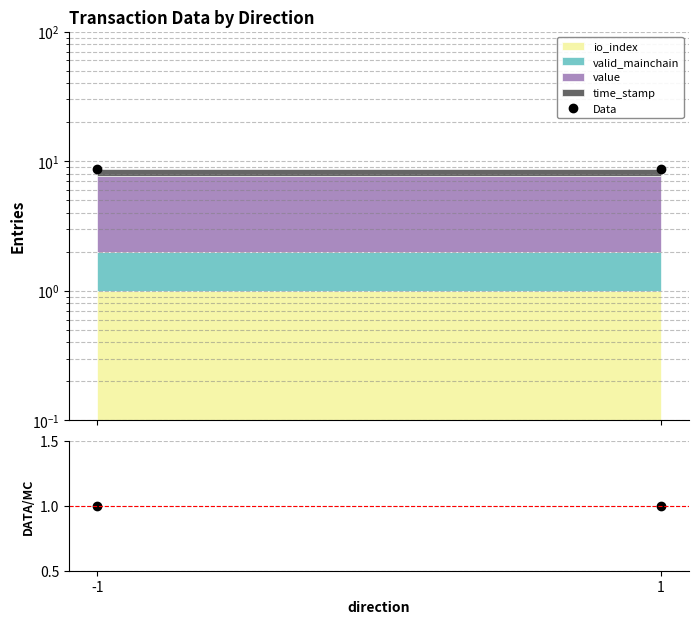

Is this an area chart (filled region under the line)?

No